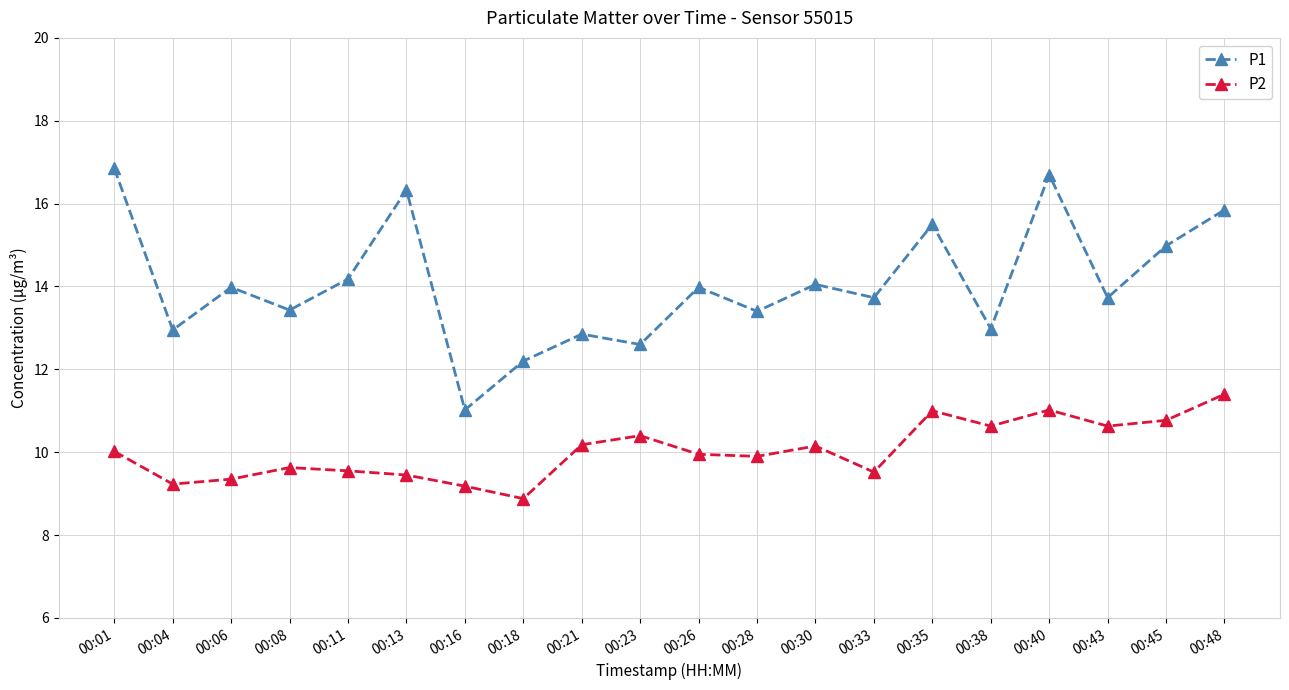

List the series in order of their peak value, highest first.

P1, P2